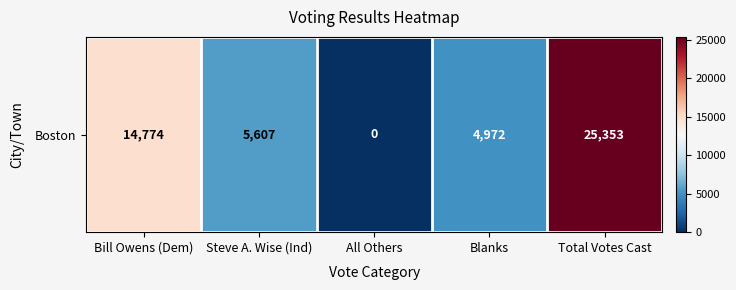

At which label is the value closest to 12676?

Bill Owens (Dem)